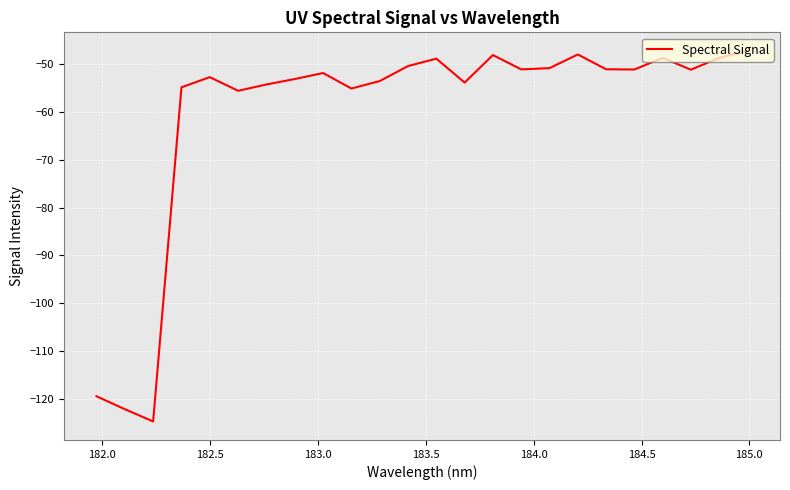

What is the difference between the maximum and minimum values?

77.5